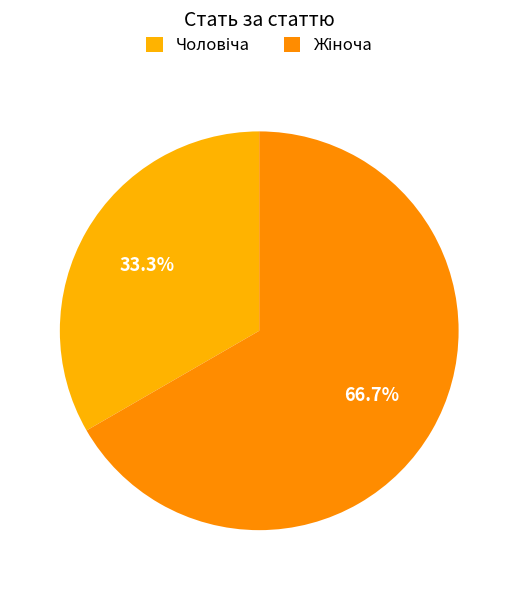

Is Жіноча the majority of the pie?

Yes